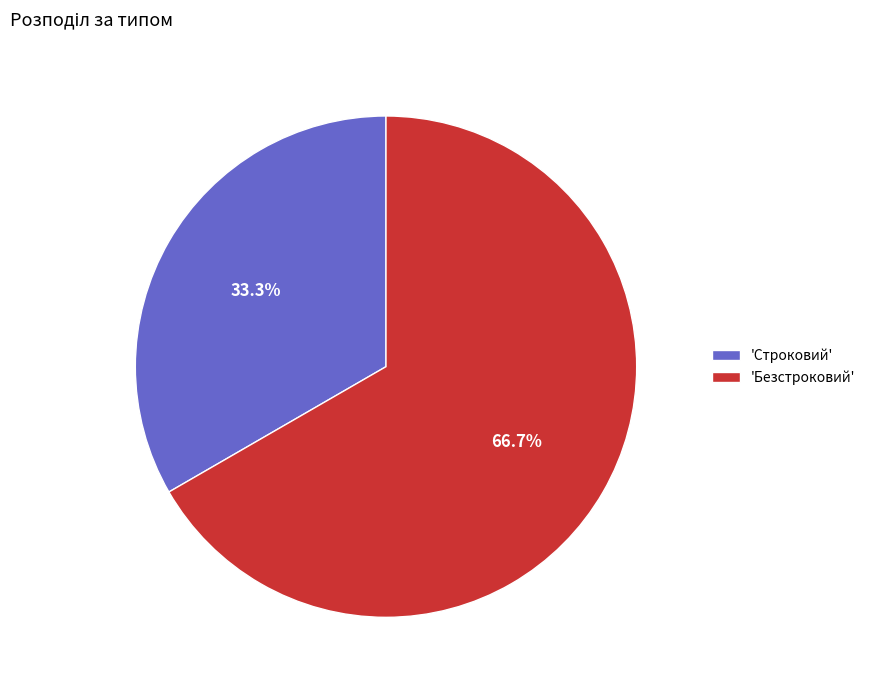

Which slice represents more than half of the pie?

'Безстроковий'